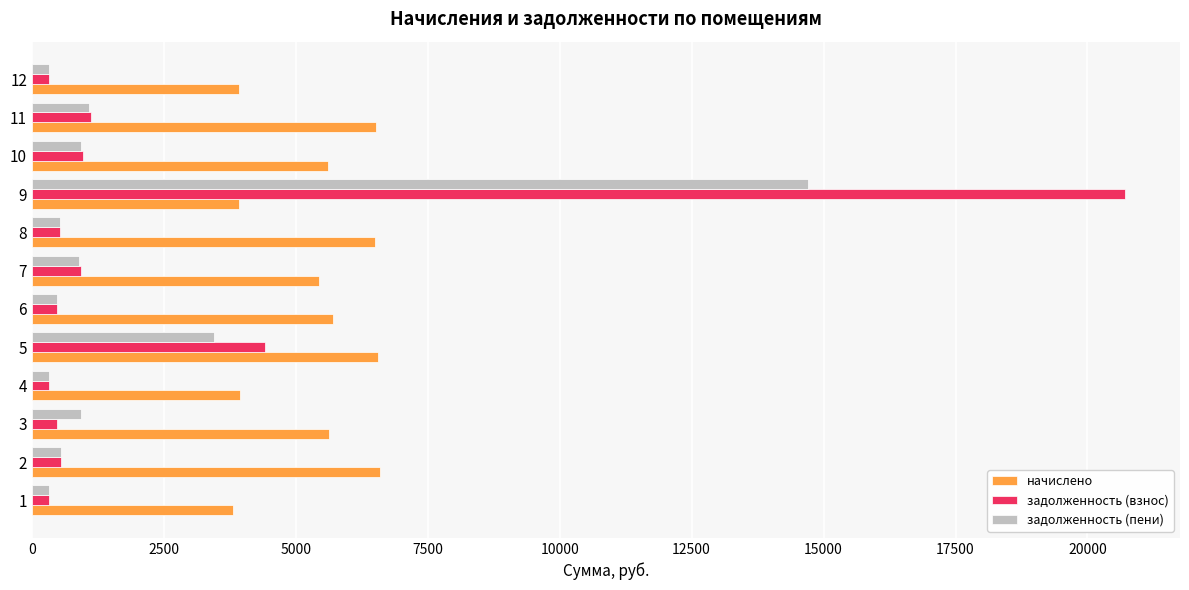

What is the maximum value for начислено?

6599.3